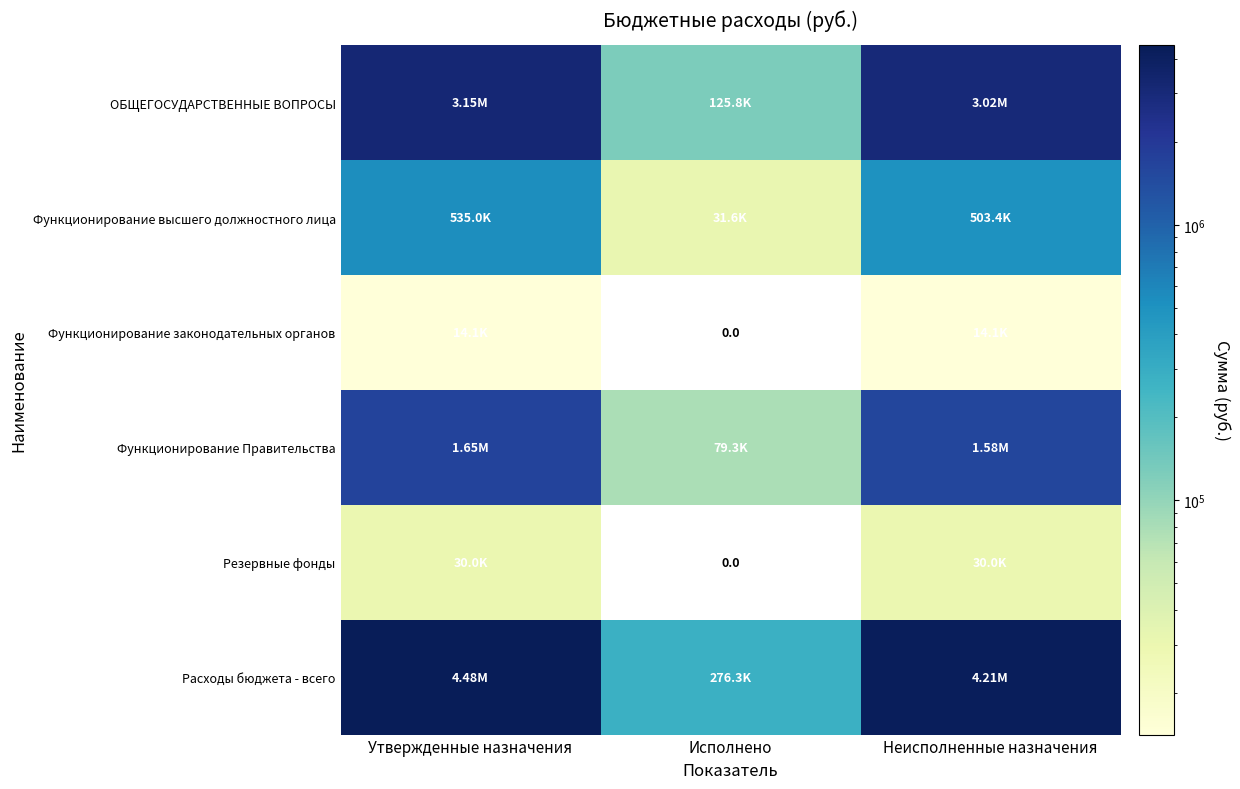

What is the average value of the Функционирование высшего должностного лица series?

356687.3